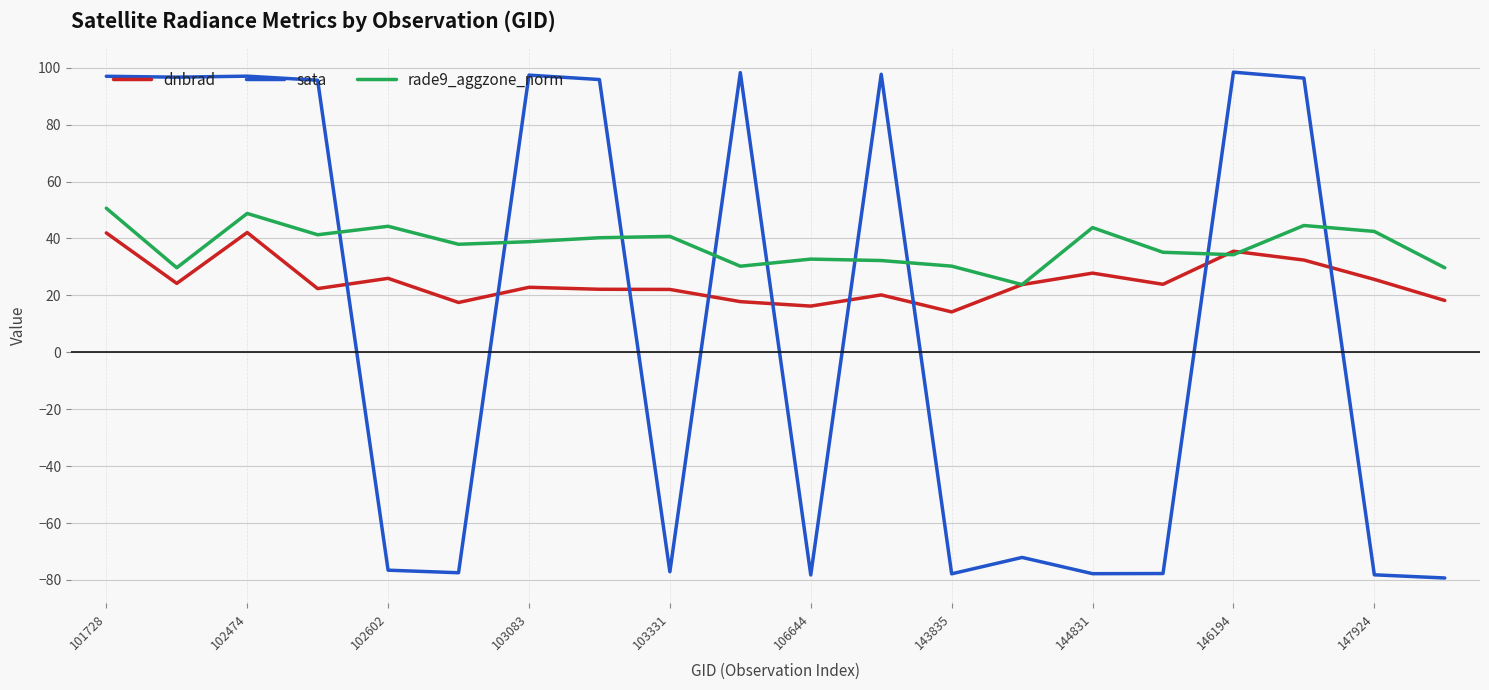

What is the difference between the second highest and second lowest values in the dnbrad series?

25.7